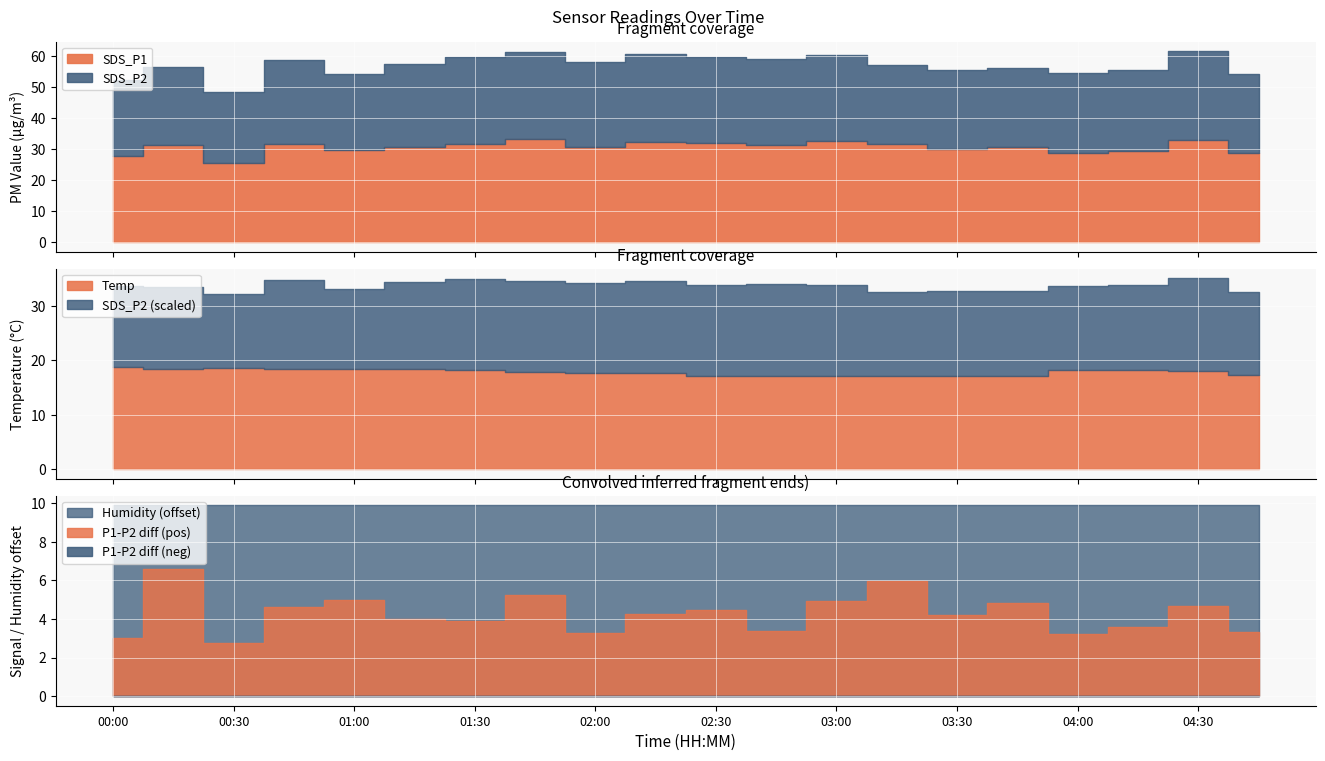

Reading right to left, transcribe all the data shown in this chart.

SDS_P1: 04:45=28.9	04:30=33.1	04:15=29.5	04:00=28.9	03:45=30.6	03:30=29.9	03:15=31.6	03:00=32.7	02:45=31.2	02:30=32.1	02:15=32.5	02:00=30.6	01:45=33.2	01:30=31.7	01:15=30.8	01:00=29.6	00:45=31.8	00:30=25.6	00:15=31.5	00:00=27.7
SDS_P2: 04:45=25.6	04:30=28.4	04:15=25.9	04:00=25.7	03:45=25.8	03:30=25.8	03:15=25.6	03:00=27.7	02:45=27.9	02:30=27.6	02:15=28.2	02:00=27.4	01:45=28.0	01:30=27.9	01:15=26.7	01:00=24.6	00:45=27.1	00:30=22.9	00:15=24.9	00:00=24.7
Temp: 04:45=17.3	04:30=18.0	04:15=18.3	04:00=18.3	03:45=17.2	03:30=17.2	03:15=17.1	03:00=17.2	02:45=17.2	02:30=17.2	02:15=17.6	02:00=17.7	01:45=17.8	01:30=18.2	01:15=18.4	01:00=18.4	00:45=18.4	00:30=18.5	00:15=18.4	00:00=18.8
Humidity: 04:45=99.9	04:30=99.9	04:15=99.9	04:00=99.9	03:45=99.9	03:30=99.9	03:15=99.9	03:00=99.9	02:45=99.9	02:30=99.9	02:15=99.9	02:00=99.9	01:45=99.9	01:30=99.9	01:15=99.9	01:00=99.9	00:45=99.9	00:30=99.9	00:15=99.9	00:00=99.9